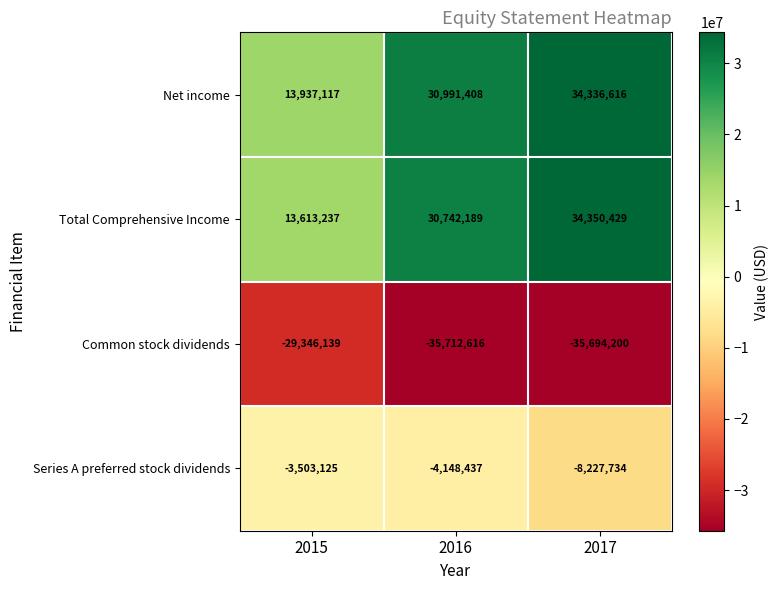

Rank the series by their maximum value, from highest to lowest.

Total Comprehensive Income, Net income, Series A preferred stock dividends, Common stock dividends